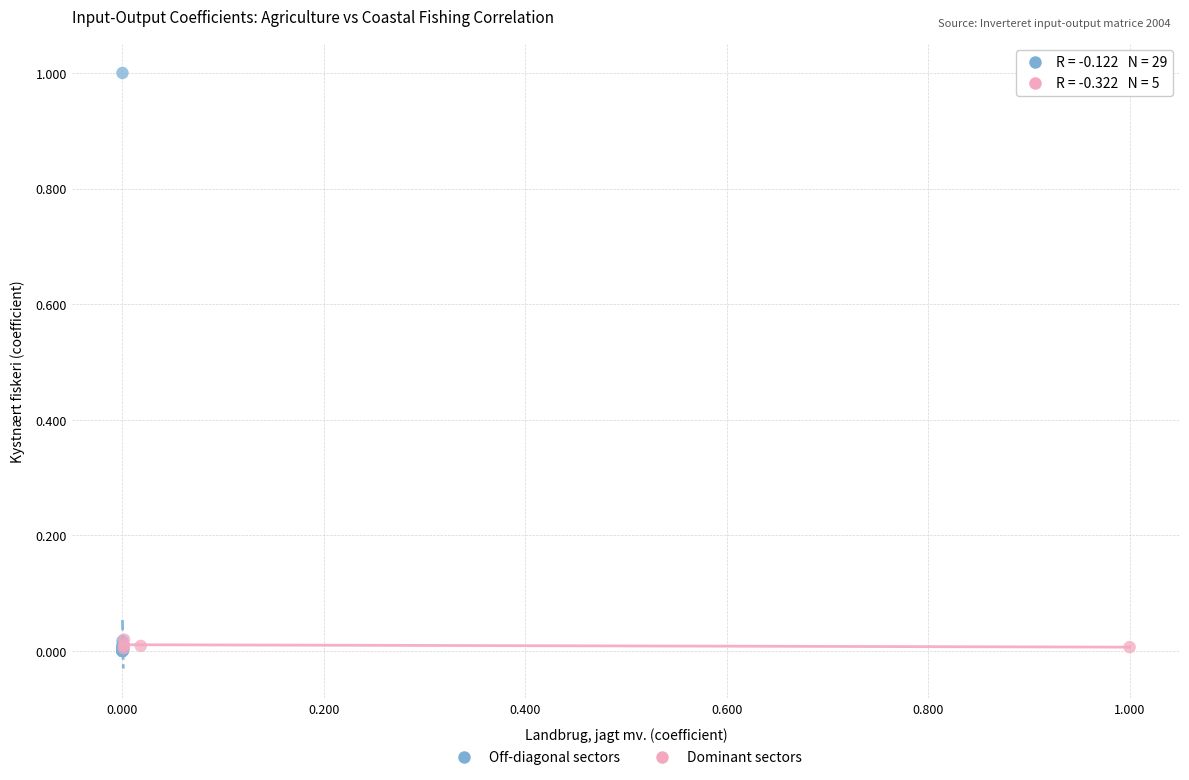

Which series has the largest Y range (max minus min)?

Off-diagonal sectors